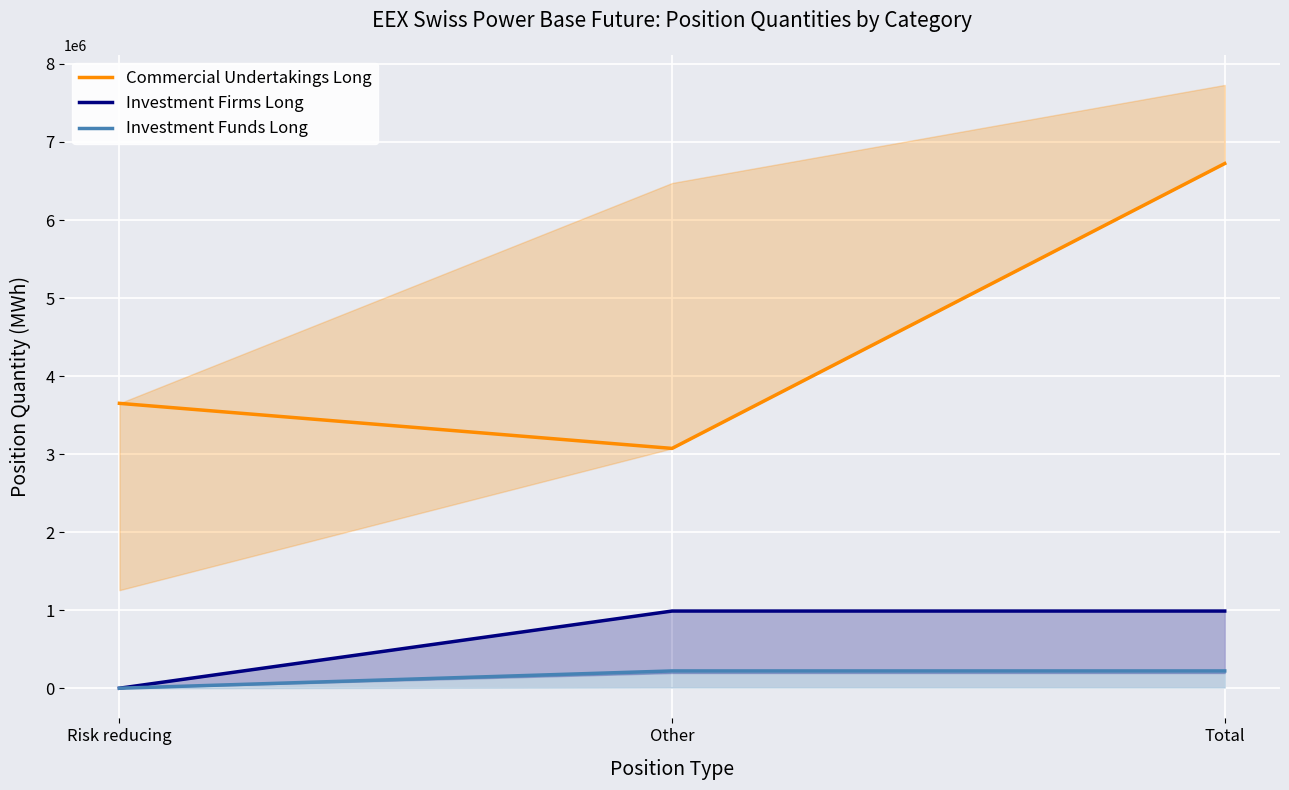

Is it true that Investment Funds Long equals 320939.4 at Other?

False